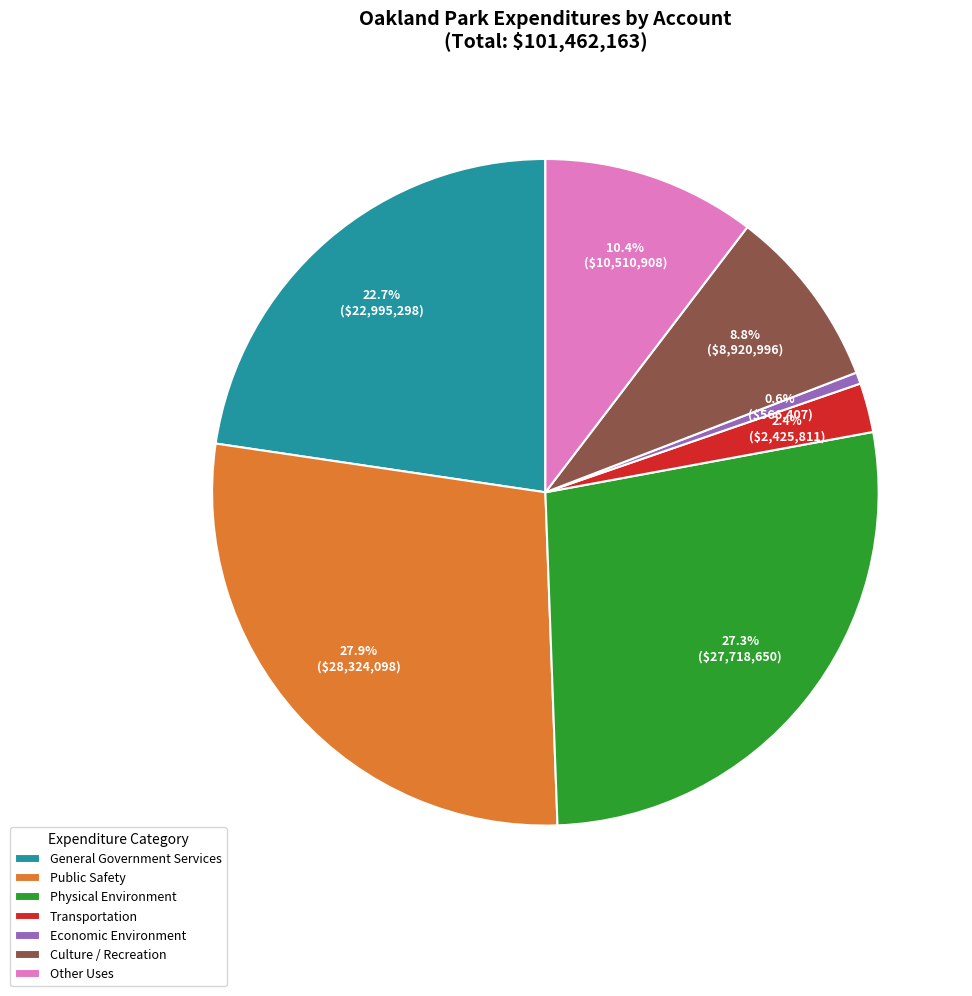

What is the smallest slice in the pie chart?

Economic Environment